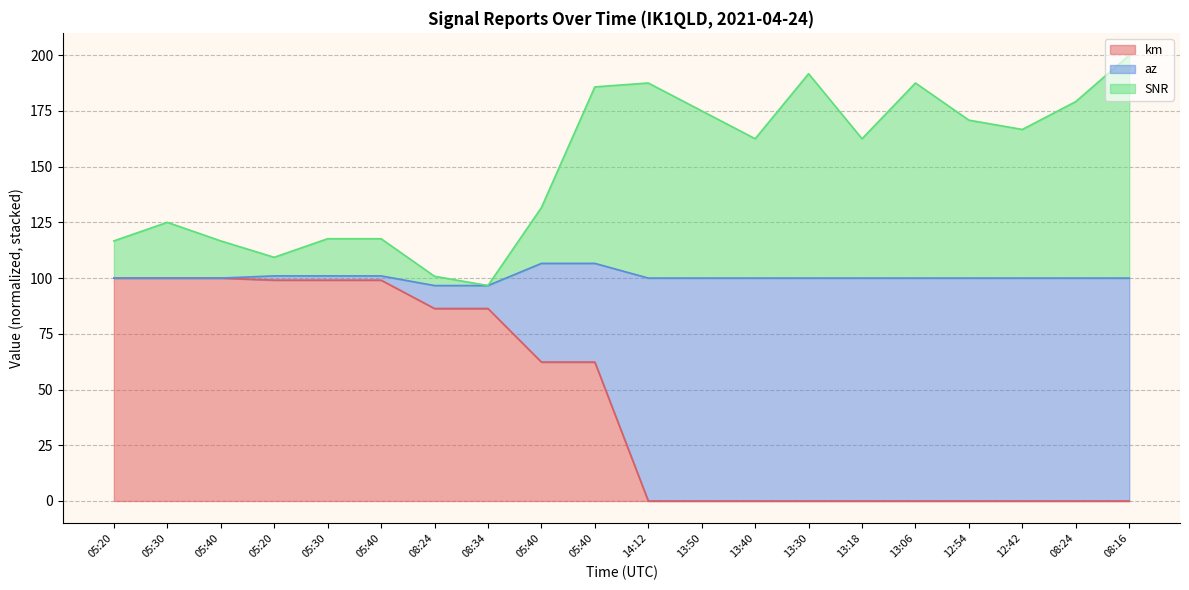

In SNR, how many points are higher than both neighbors (excluding endpoints)?

4